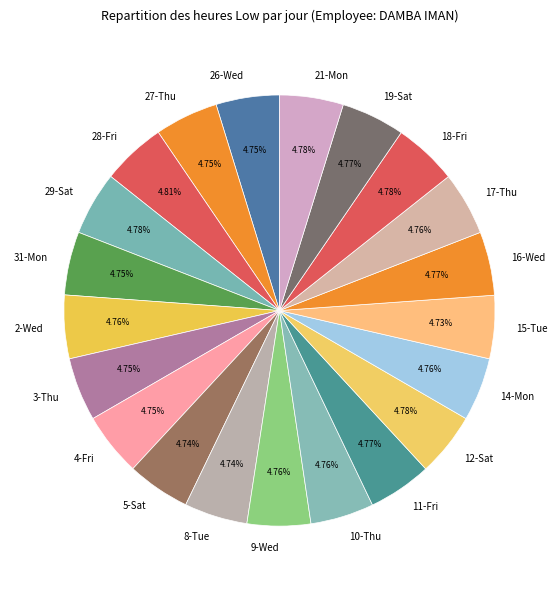

Do 11-Fri and 3-Thu together represent more than half of the pie?

No